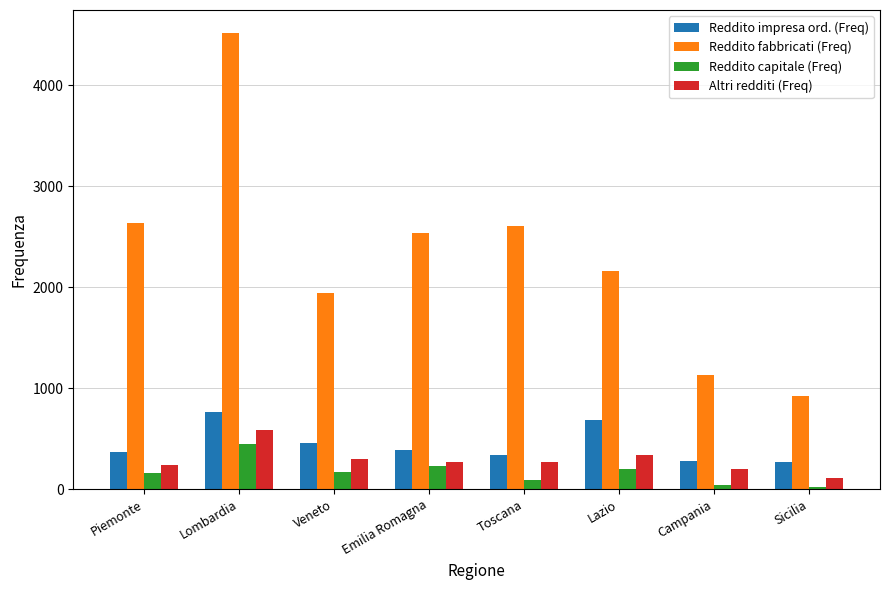

Is it true that Reddito impresa ord. (Freq) equals 457 at Veneto?

True